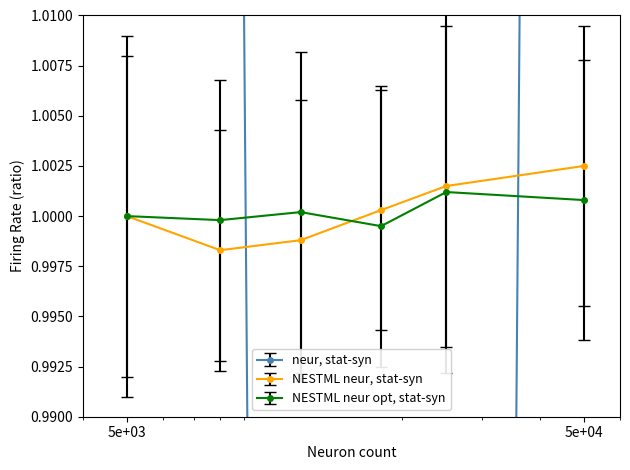

Is this an area chart (filled region under the line)?

No